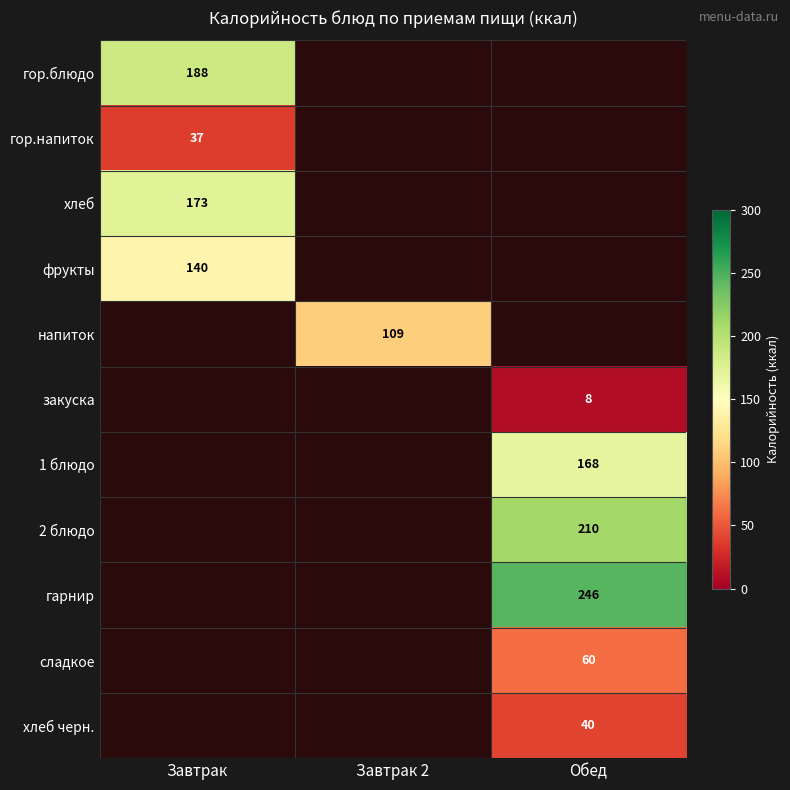

The value of гор.блюдо at Завтрак is 79. True or false?

False